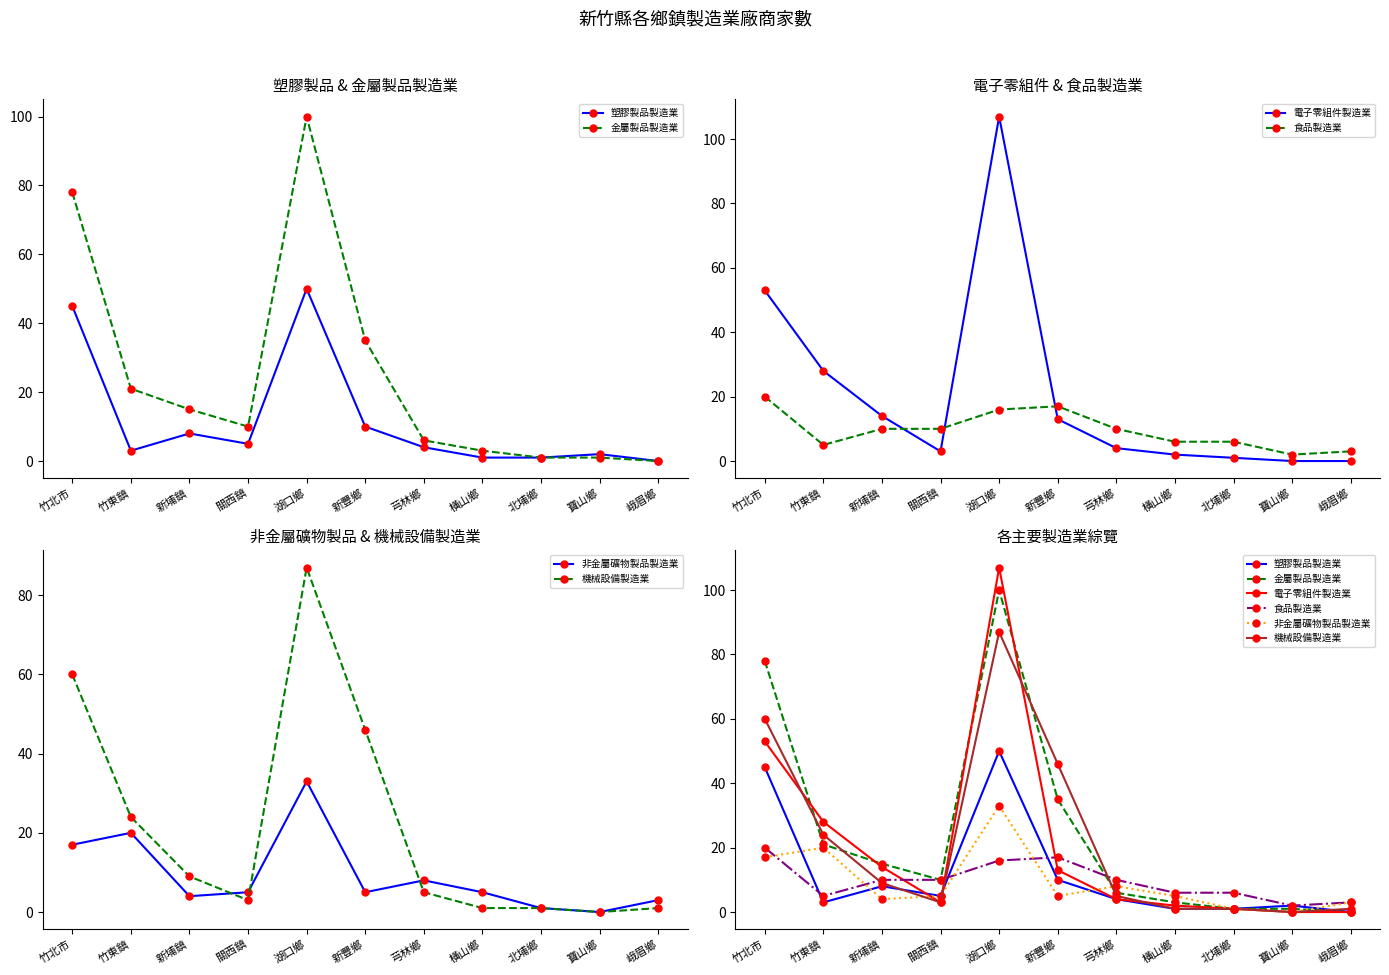

How many series are shown in this chart?

6